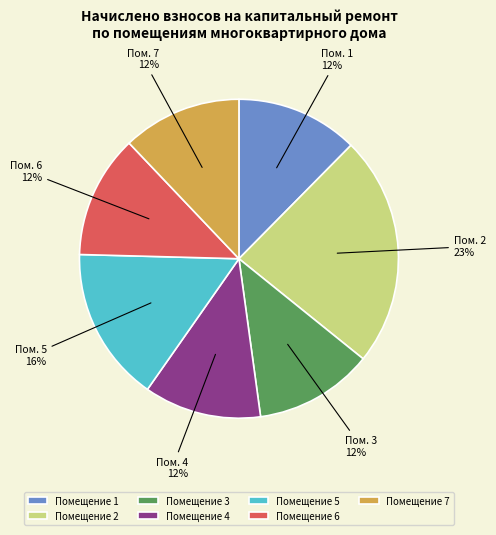

Is it true that Помещение 4 is 12% of the pie?

True